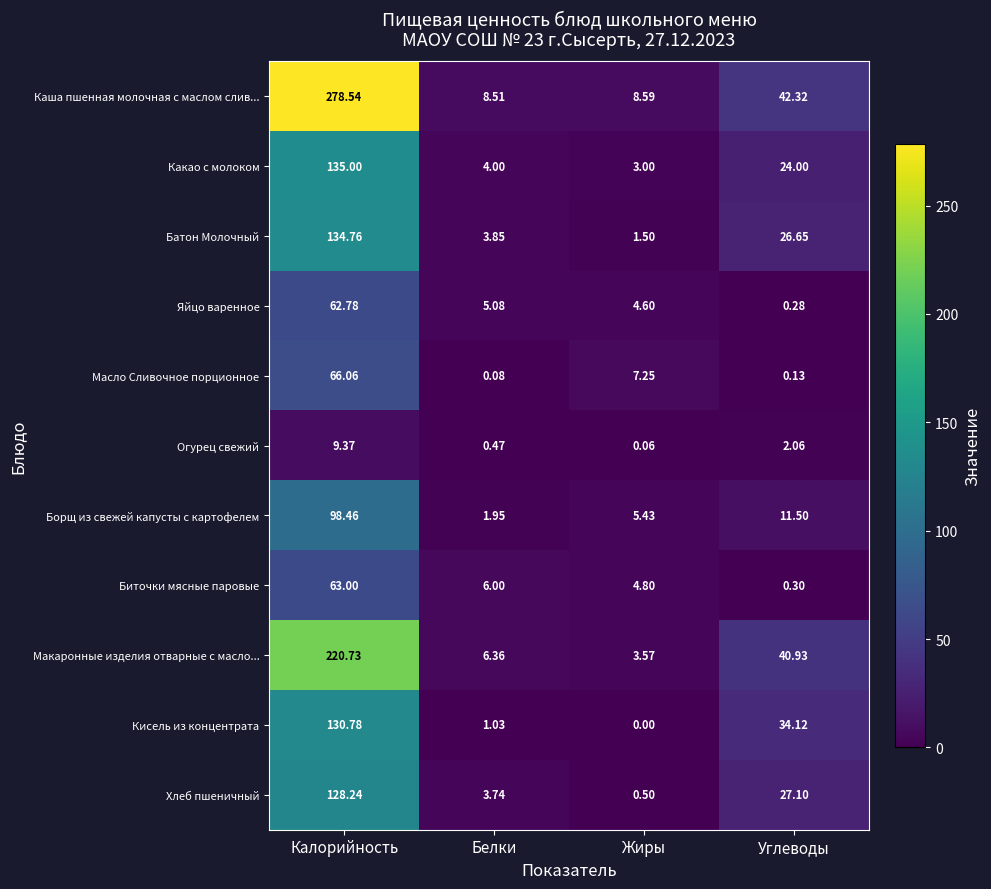

Which series has the largest total across all categories?

Каша пшенная молочная с маслом слив...